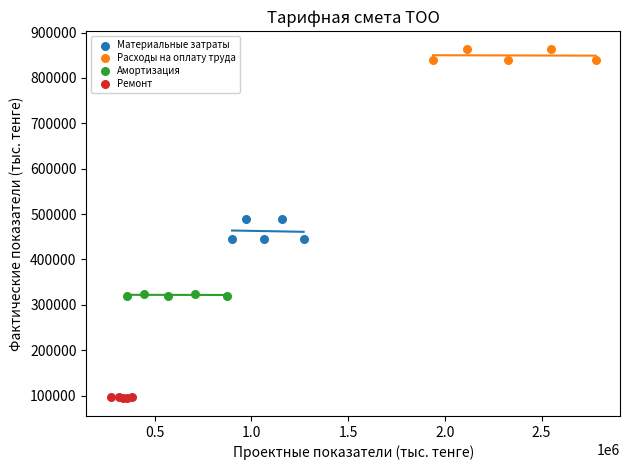

Which series reaches the minimum Y coordinate?

Ремонт